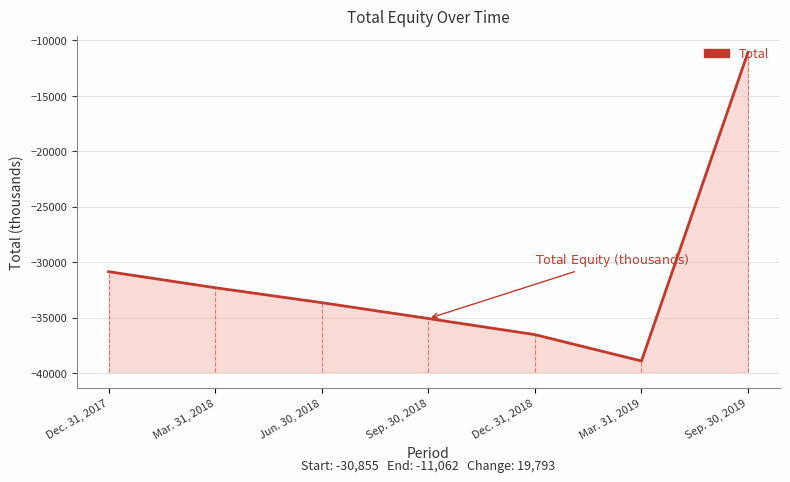

List the labels in order of value, largest first.

Sep. 30, 2019, Dec. 31, 2017, Mar. 31, 2018, Jun. 30, 2018, Sep. 30, 2018, Dec. 31, 2018, Mar. 31, 2019